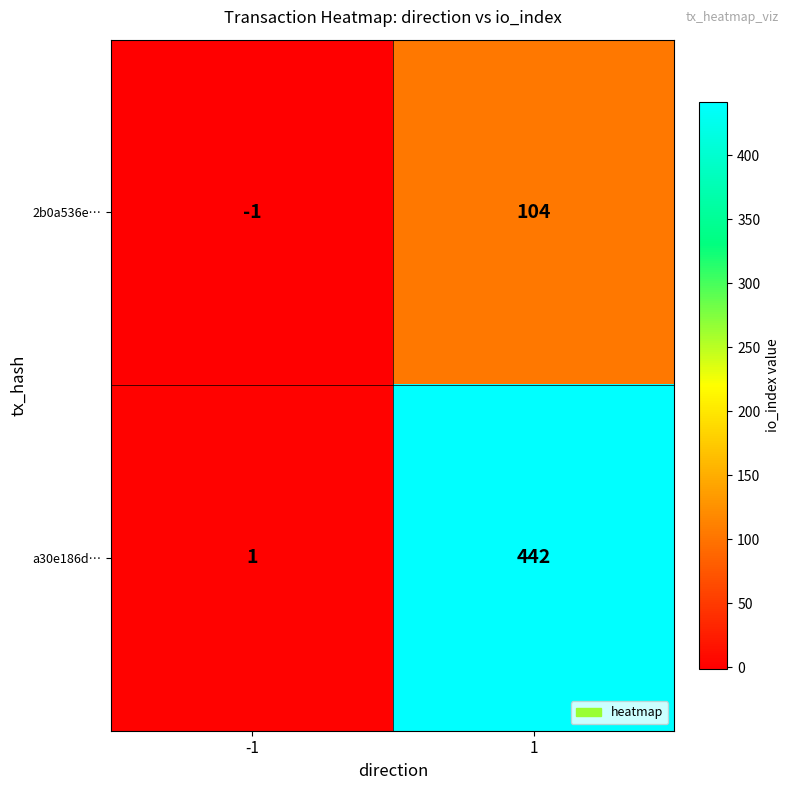

The value of 2b0a536e… at 1 is 104. True or false?

True